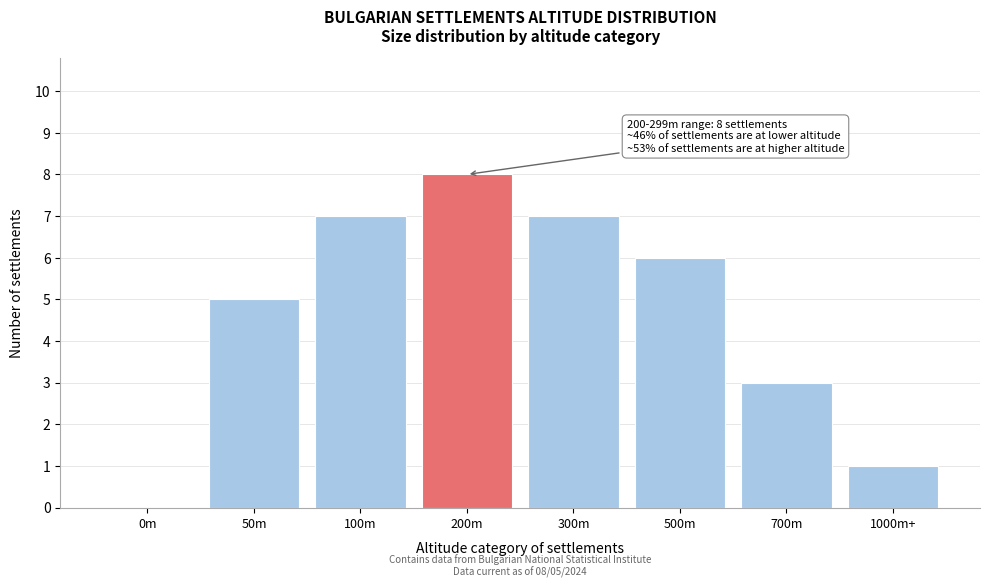

Reading right to left, list all the values displayed in this chart.

1000m+=1	700m=3	500m=6	300m=7	200m=8	100m=7	50m=5	0m=0